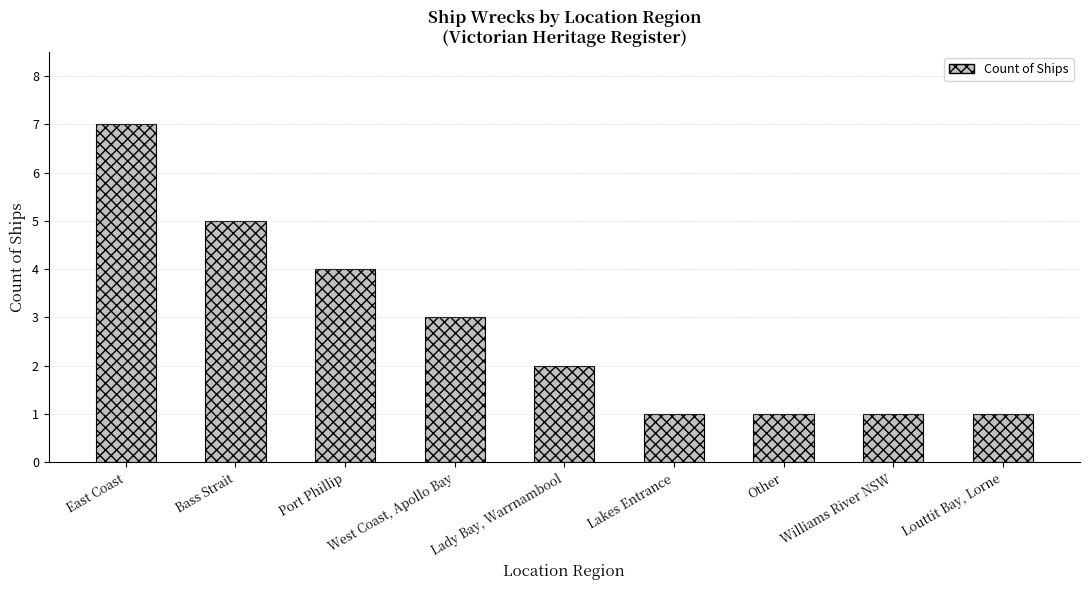

Is it true that the value at Lady Bay, Warrnambool is 2?

True